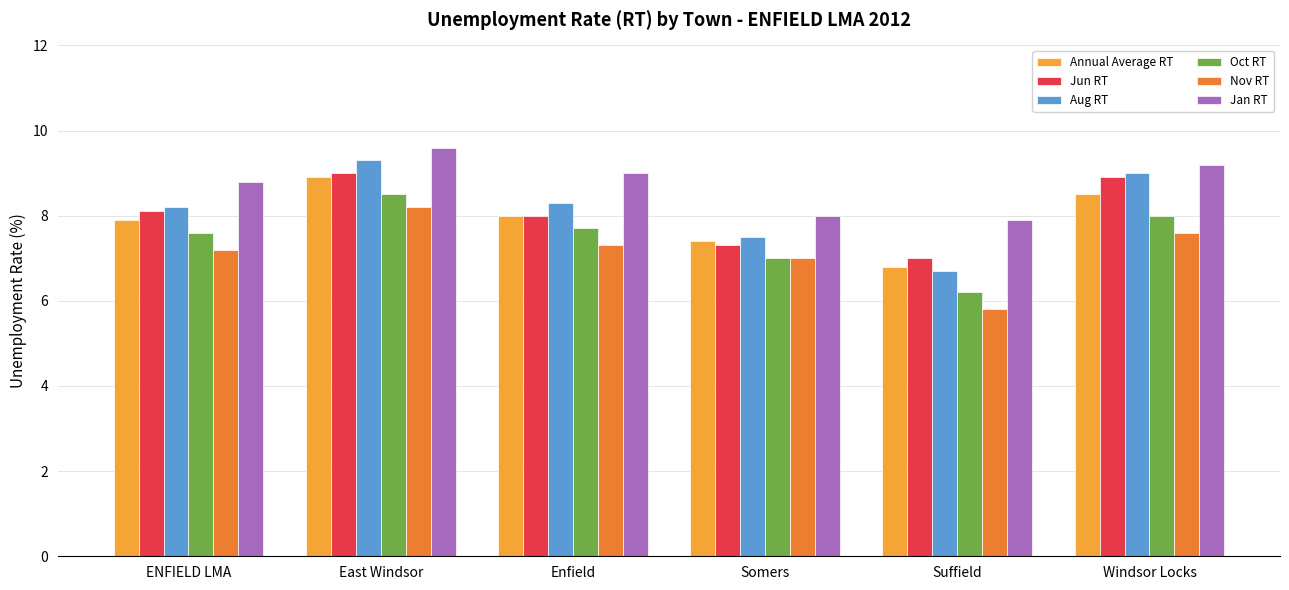

What is the value of the Aug RT bar at the 6th from the left?

9.0